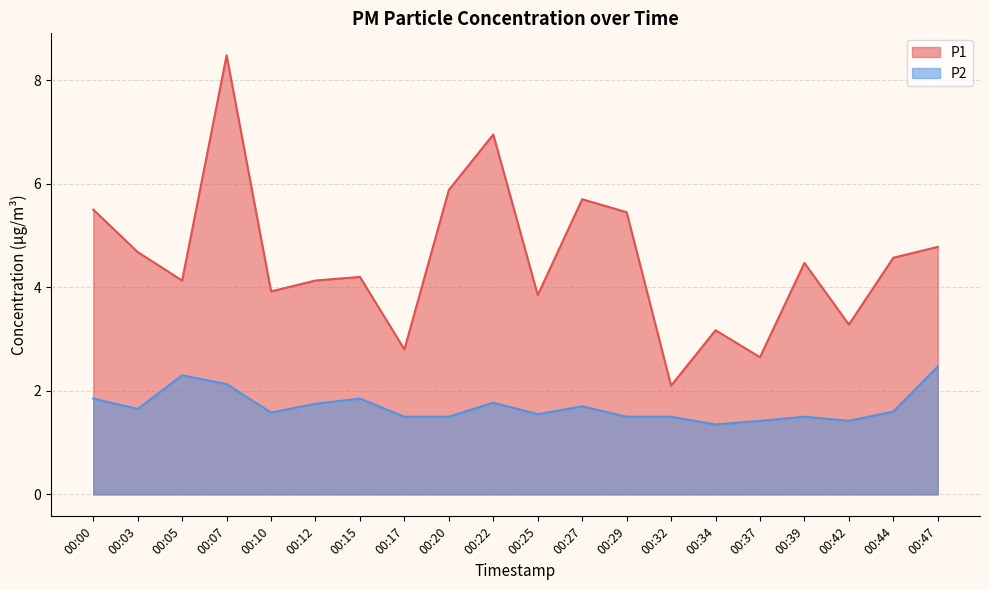

At how many categories does at least one series exceed 3?

17